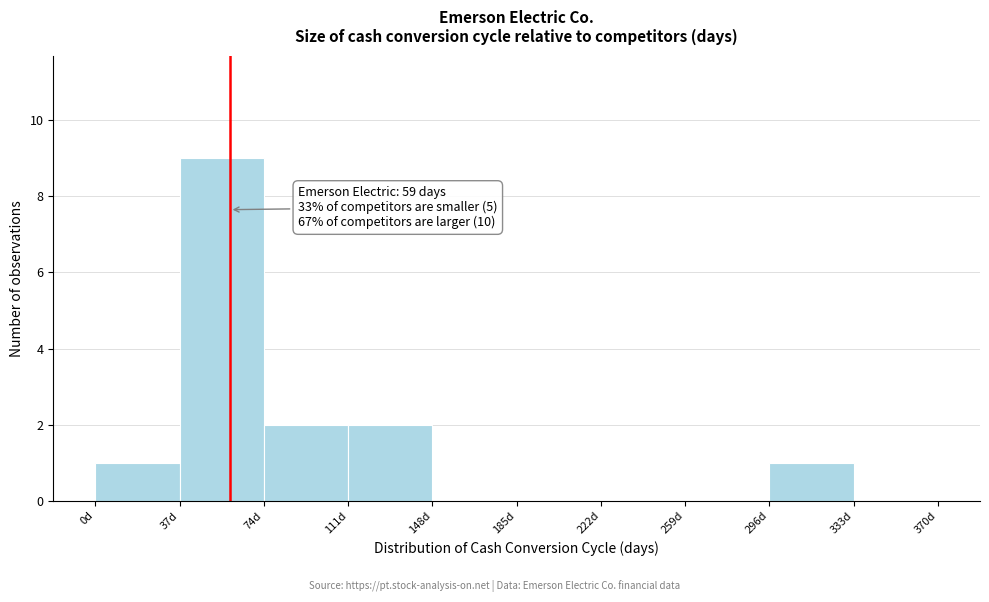

Which range on the x-axis has the tallest bar?

37 to 74